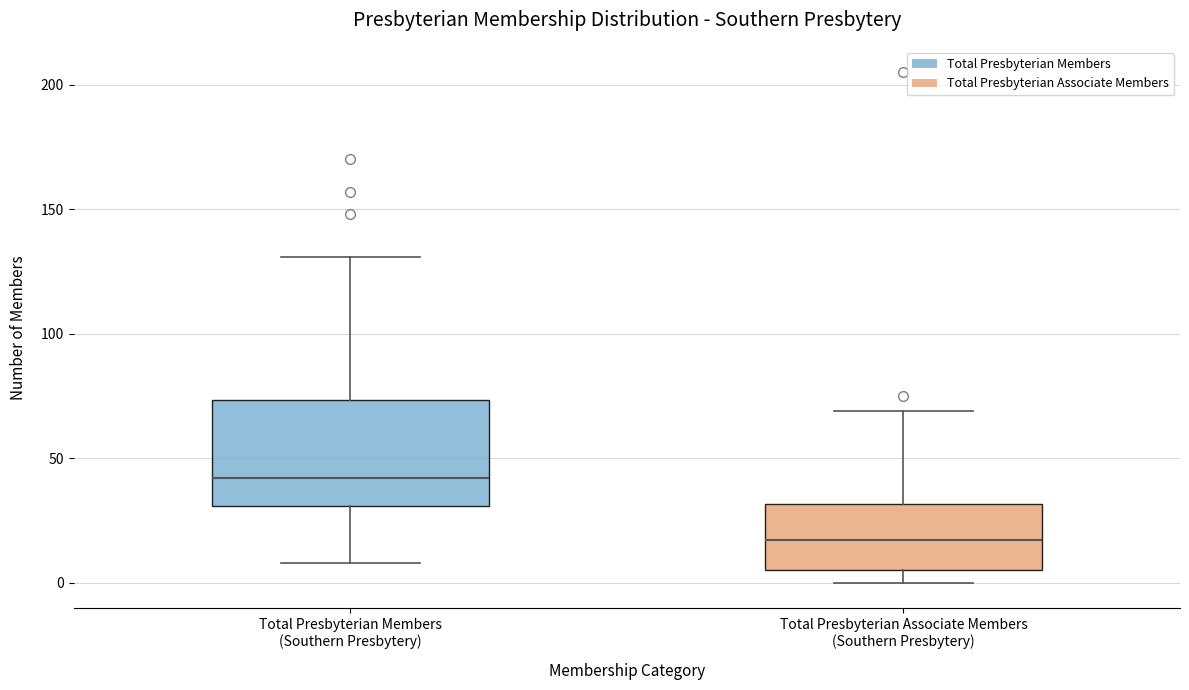

Reading left to right, read every box against the y-axis: the position of its median line, the range the box covers, and the ends of its whiskers. The values are not printed on the chart, so give them approximately, as read against the axis.

Total Presbyterian Members (Southern Presbytery): median 40, box 30 to 75, whiskers 10 to 130
Total Presbyterian Associate Members (Southern Presbytery): median 15, box 5 to 30, whiskers 0 to 70